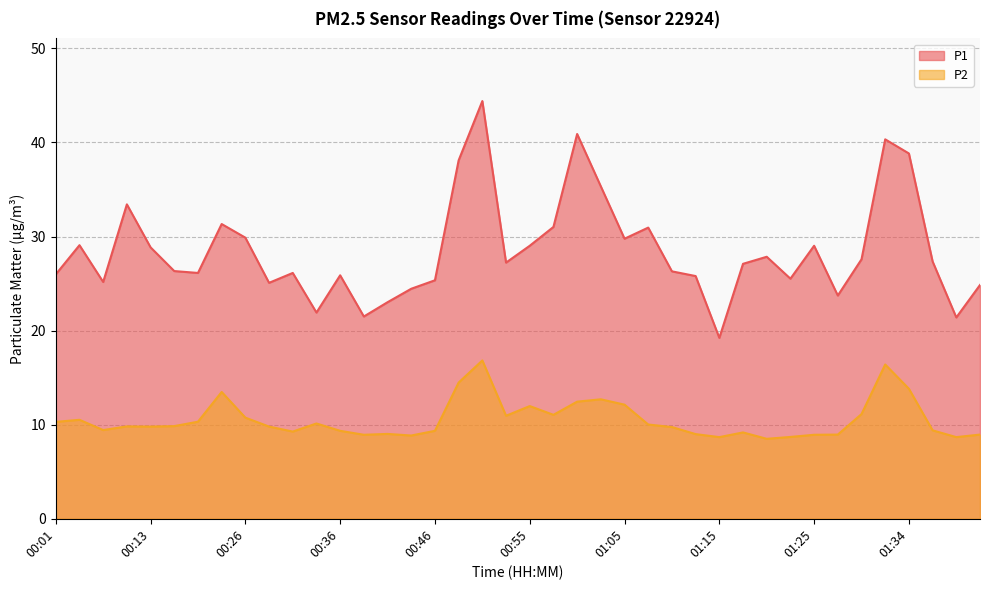

True or false: P2 has a value of 9.4 at 00:08.

True